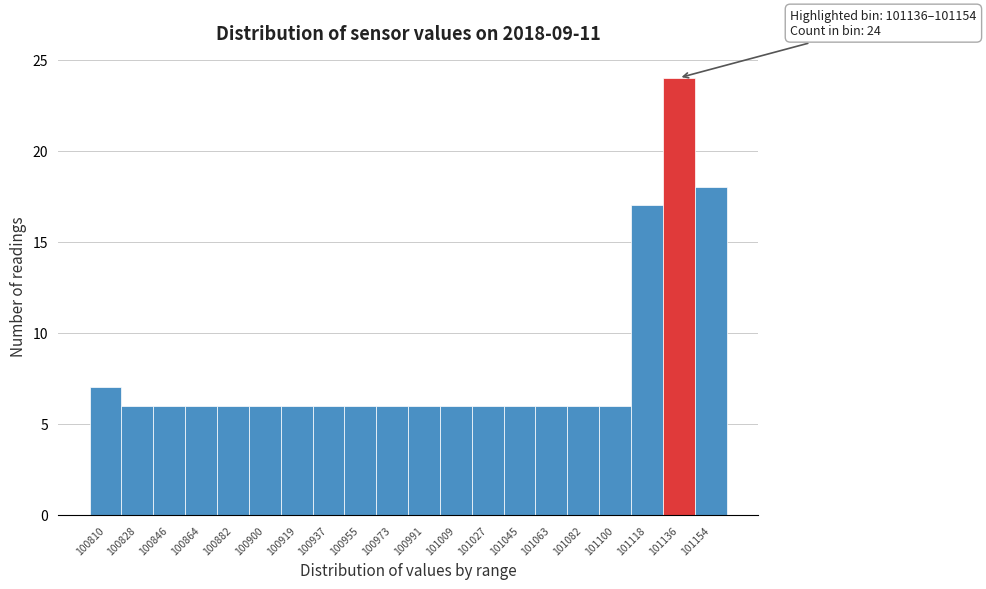

Reading right to left, transcribe all the data shown in this chart.

18	24	17	6	6	6	6	6	6	6	6	6	6	6	6	6	6	6	6	7